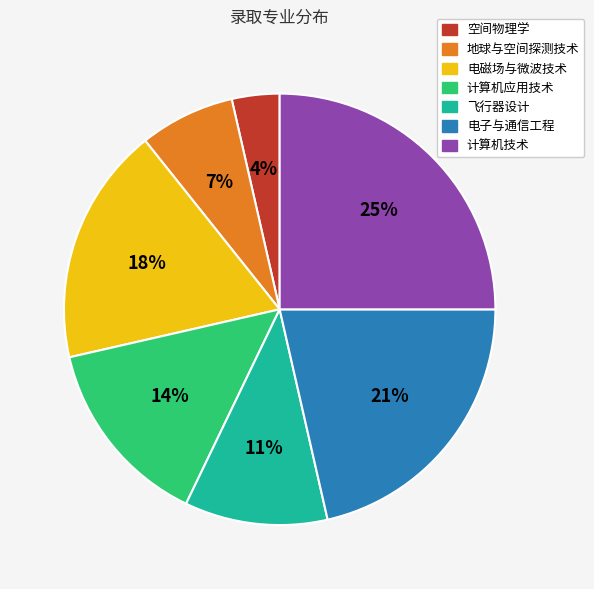

Between 计算机应用技术 and 空间物理学, which is larger?

计算机应用技术